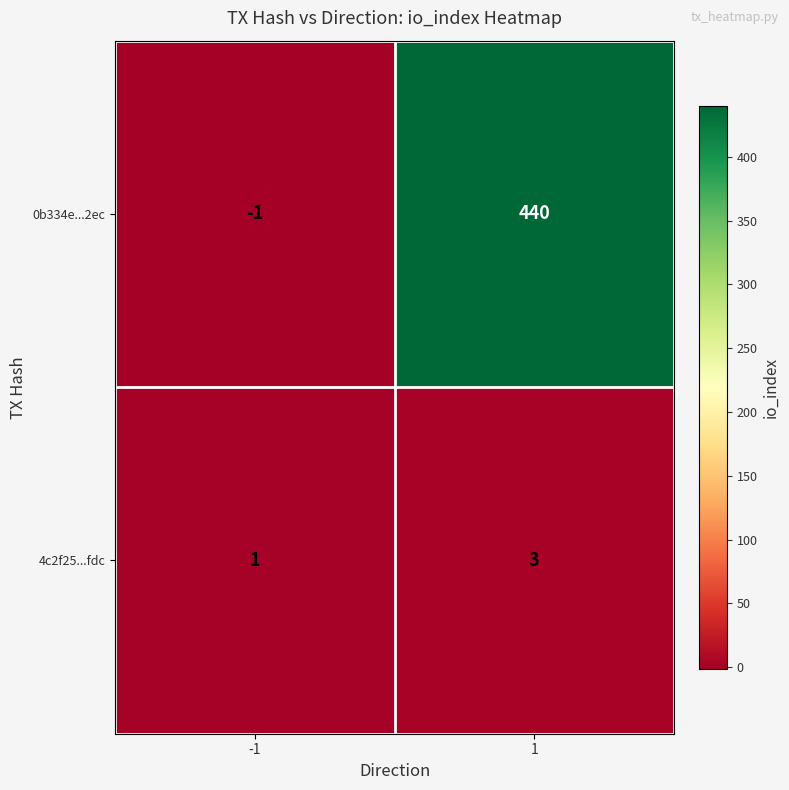

What is the difference between the highest and lowest values at -1?

2